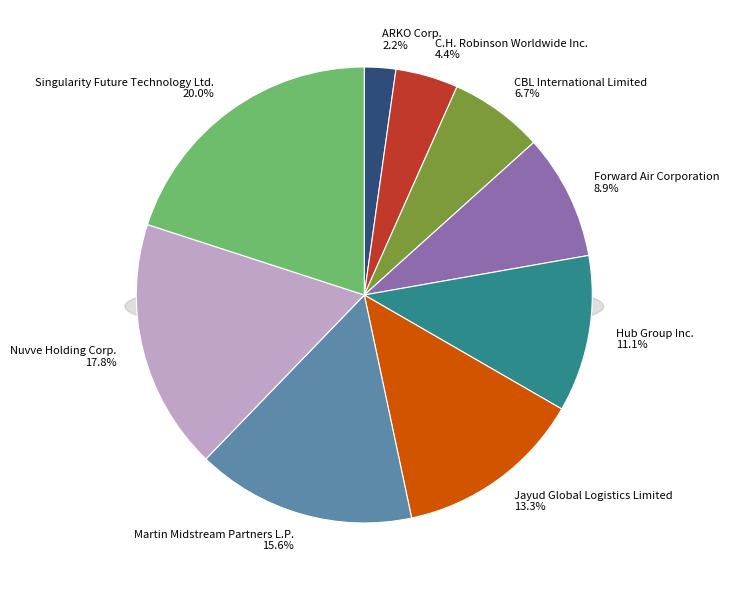

True or false: C.H. Robinson Worldwide Inc. accounts for 4% of the total.

True